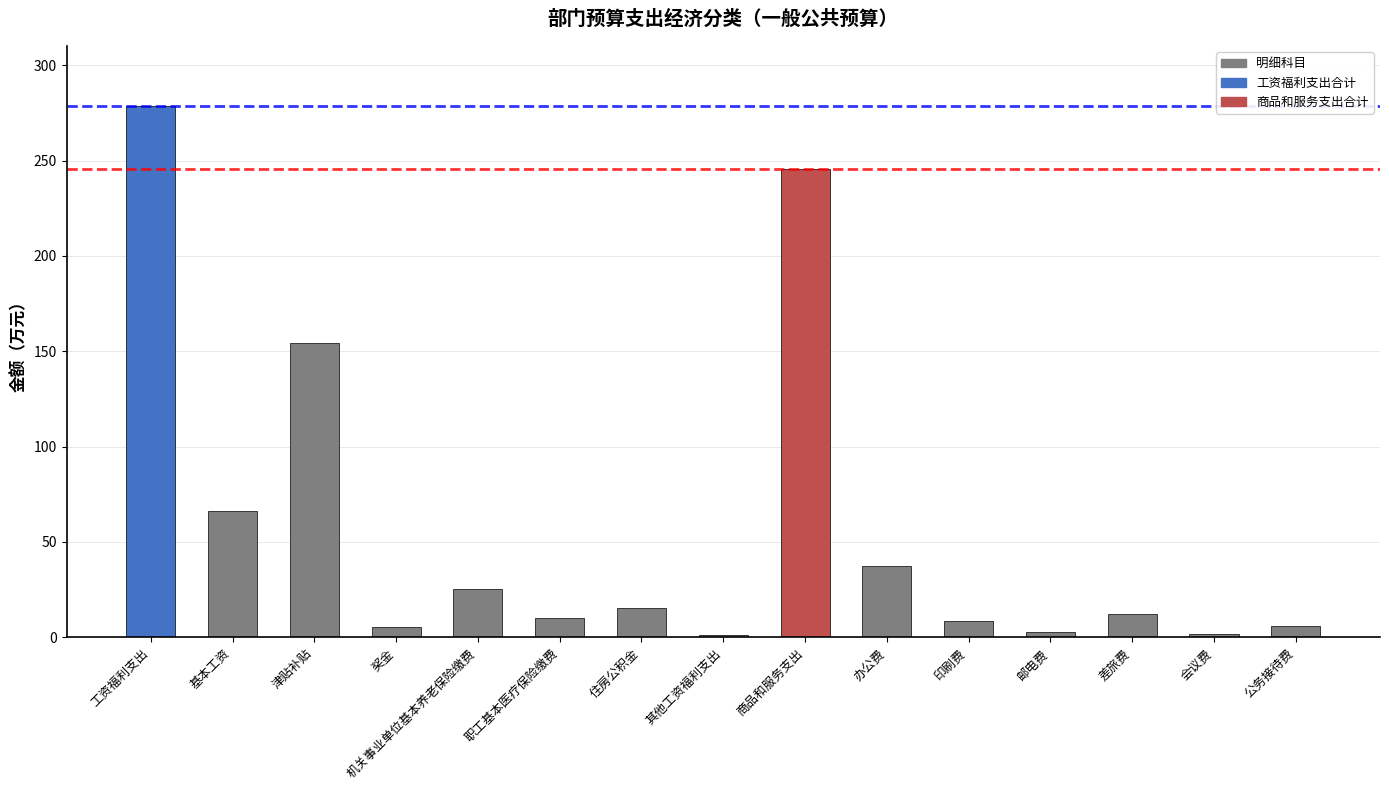

What is the greatest value displayed?

278.4